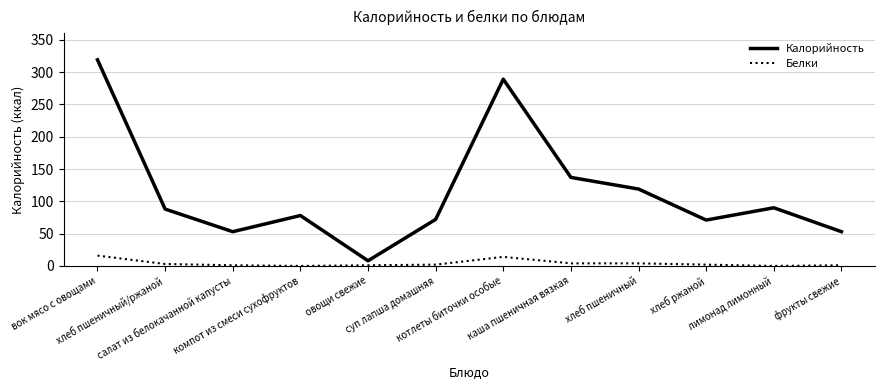

List the series in order of their overall mean, lowest first.

Белки, Калорийность